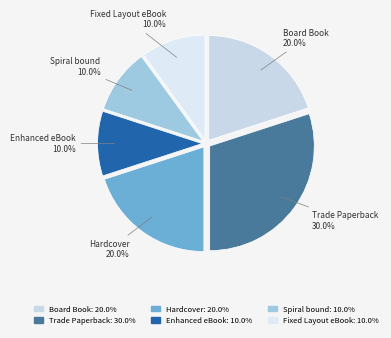

What percentage is NOT represented by Enhanced eBook?

90.0%